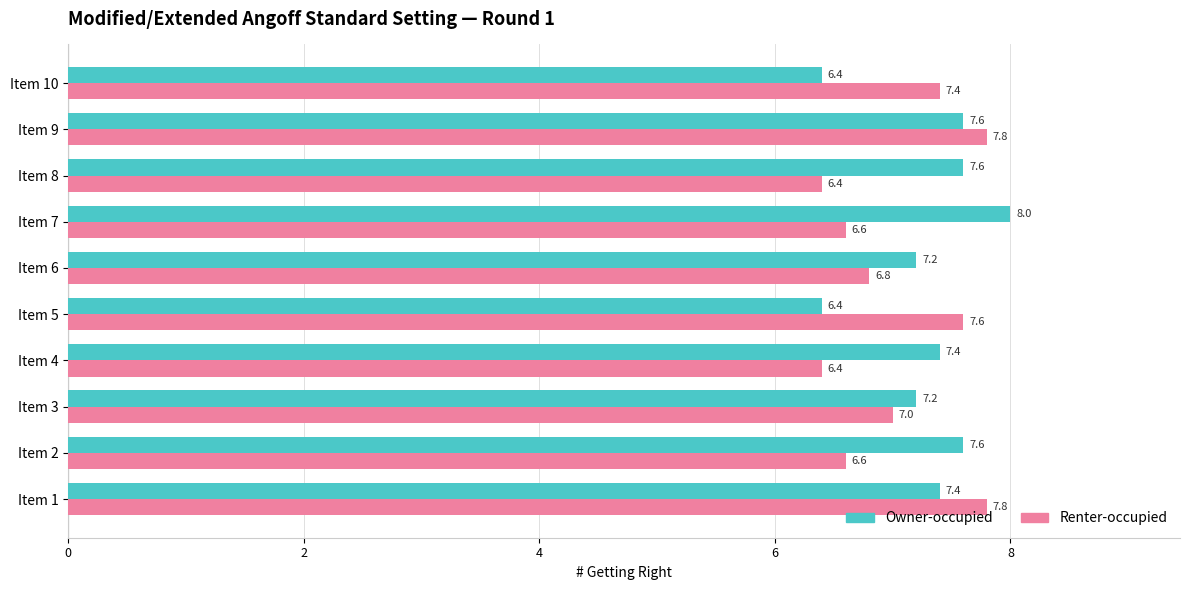

What is the greatest value displayed?

8.0